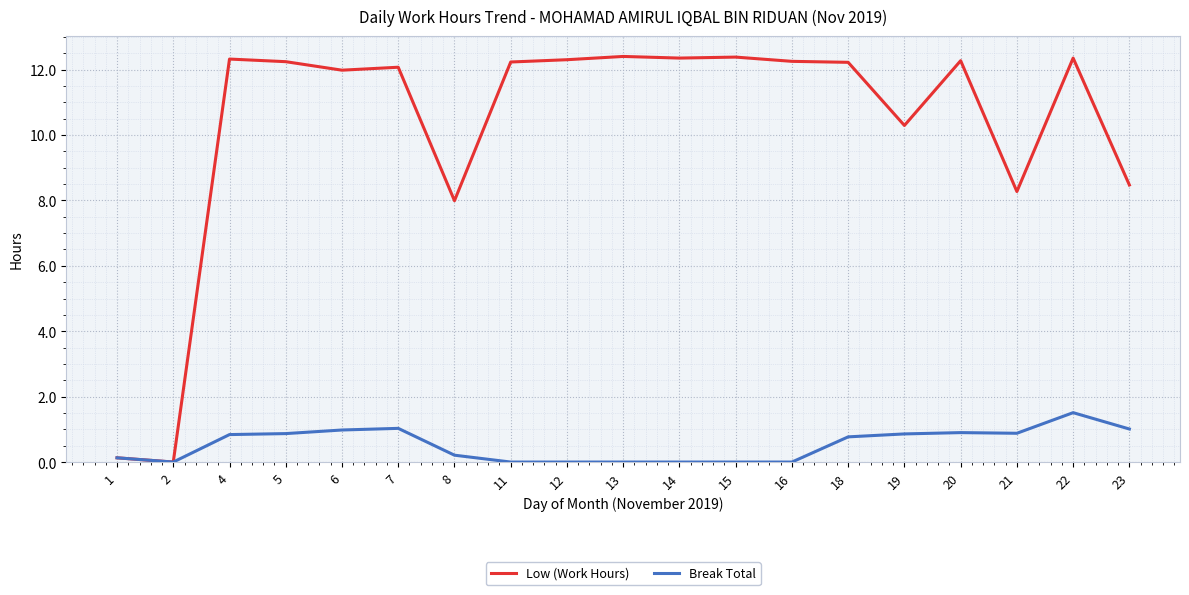

Does the chart have visible grid lines?

Yes